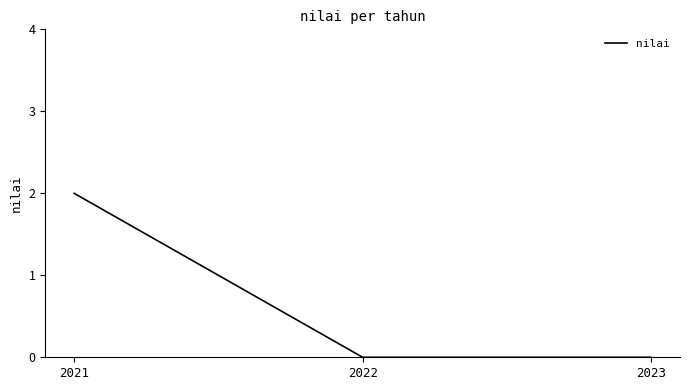

What is the difference between the values at 2021 and 2022?

2